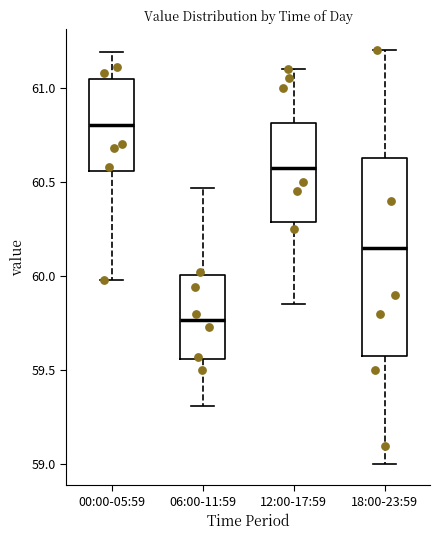

Reading left to right, read every box against the y-axis: the position of its median line, the range the box covers, and the ends of its whiskers. The values are not printed on the chart, so give them approximately, as read against the axis.

00:00-05:59: median 60.80, box 60.55 to 61.05, whiskers 60.00 to 61.20
06:00-11:59: median 59.75, box 59.55 to 60.00, whiskers 59.30 to 60.45
12:00-17:59: median 60.60, box 60.30 to 60.80, whiskers 59.85 to 61.10
18:00-23:59: median 60.15, box 59.60 to 60.65, whiskers 59.00 to 61.20